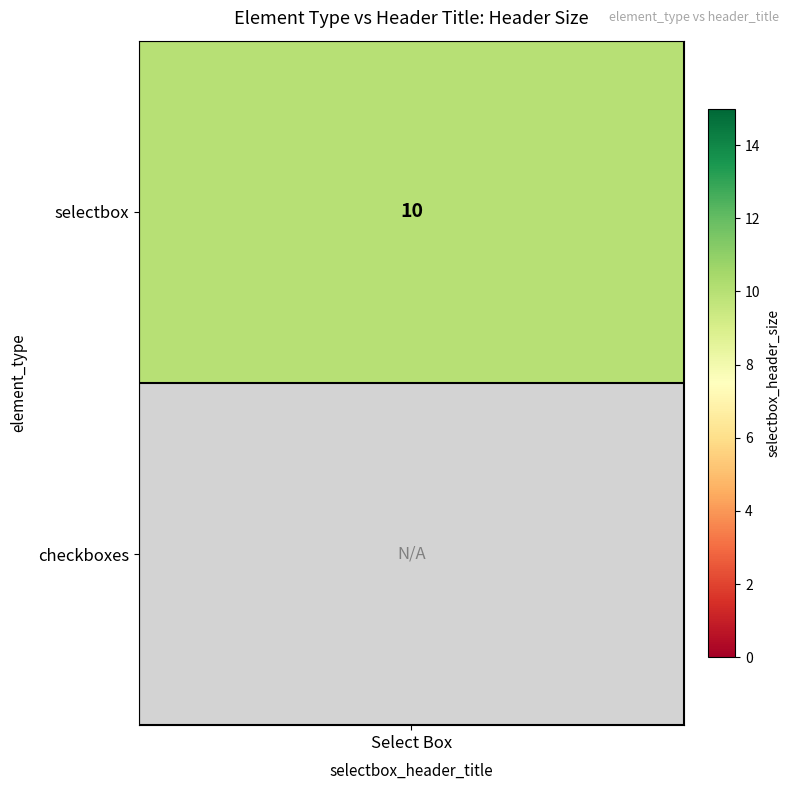

What is the greatest value displayed?

10